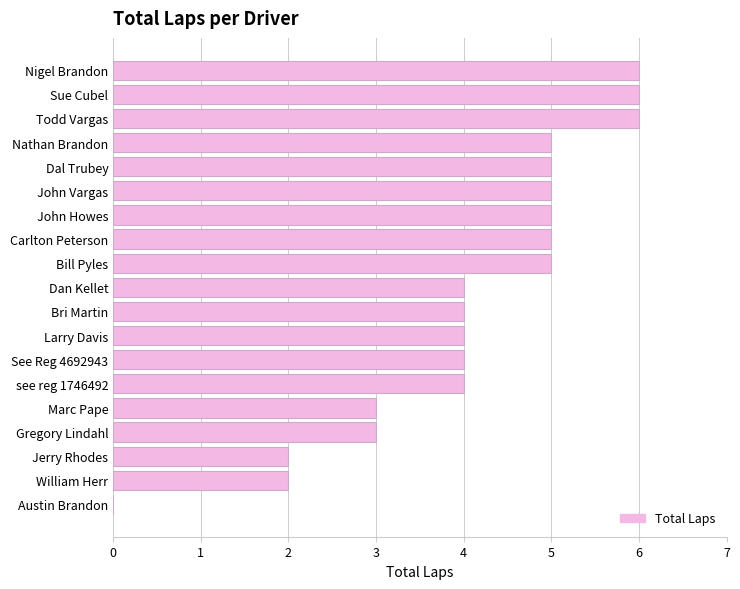

Reading top to bottom, list all the values displayed in this chart.

Nigel Brandon=6	Sue Cubel=6	Todd Vargas=6	Nathan Brandon=5	Dal Trubey=5	John Vargas=5	John Howes=5	Carlton Peterson=5	Bill Pyles=5	Dan Kellet=4	Bri Martin=4	Larry Davis=4	See Reg 4692943=4	see reg 1746492=4	Marc Pape=3	Gregory Lindahl=3	Jerry Rhodes=2	William Herr=2	Austin Brandon=0